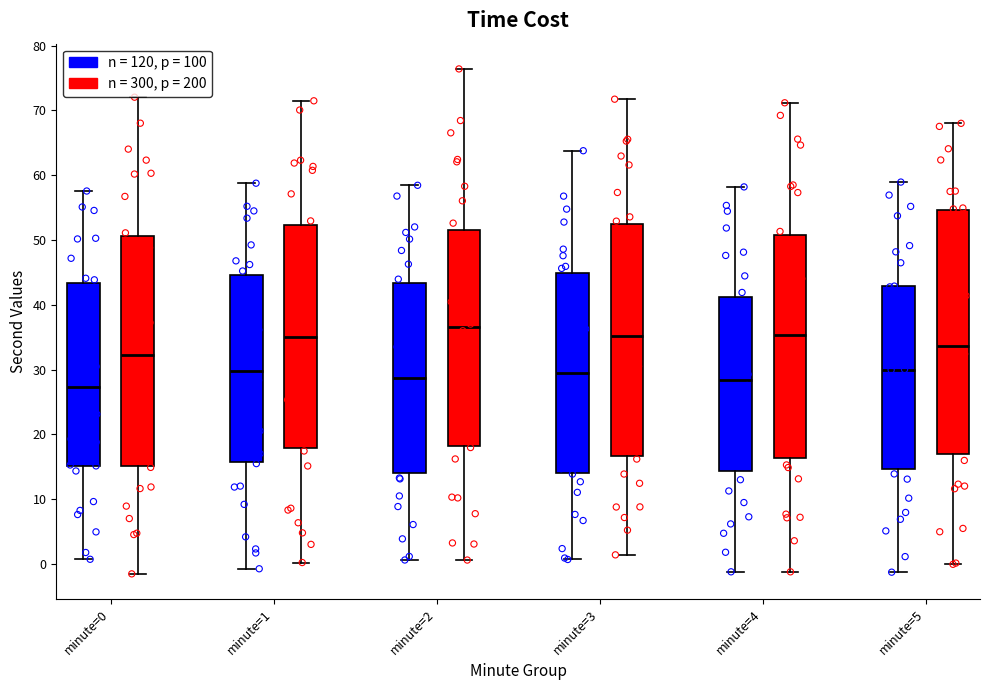

Where is the upper edge of the box for minute=4 (n = 120, p = 100) on the y-axis? The values are not printed on the chart, so give them approximately, as read against the axis.

41